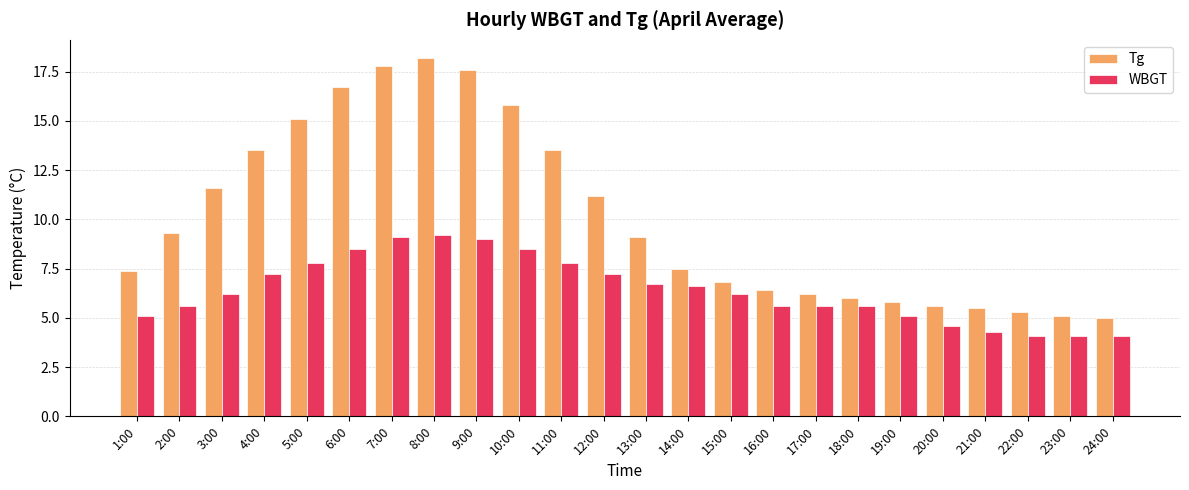

What is the spread (max minus min) of values at 3:00?

5.4